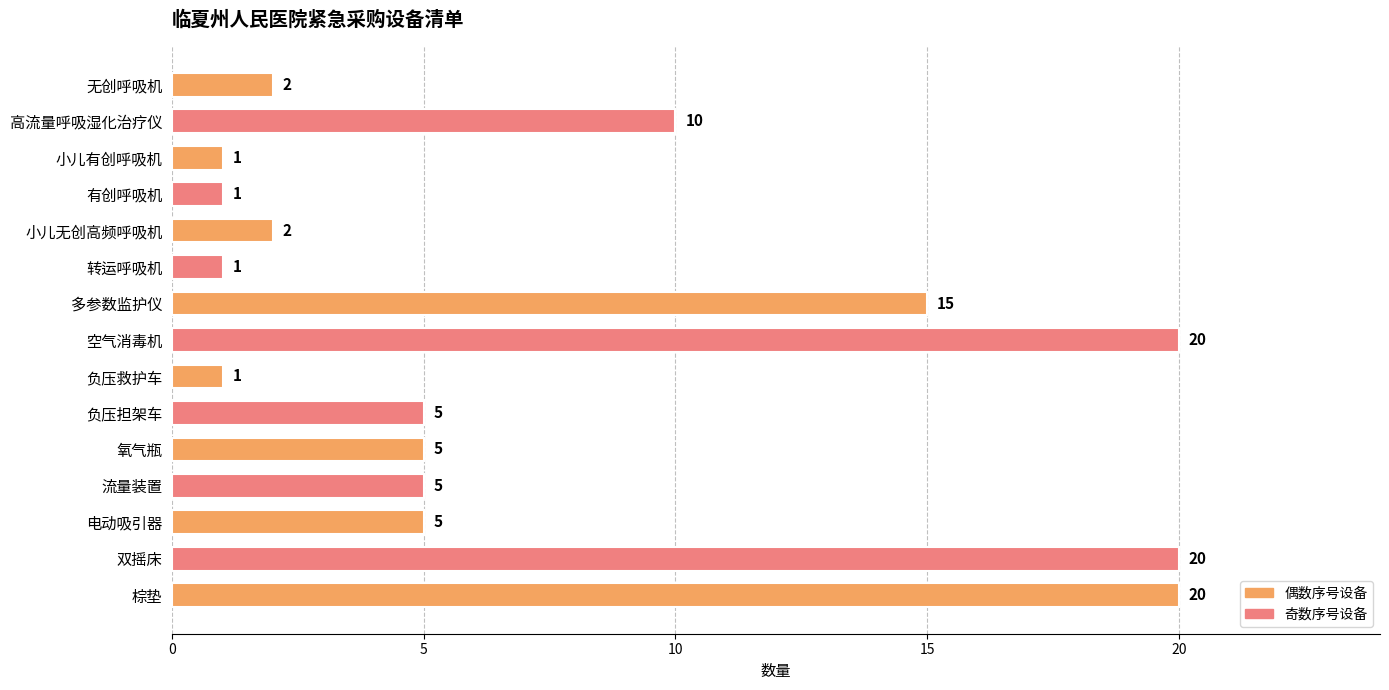

How many categories are shown in the chart?

15